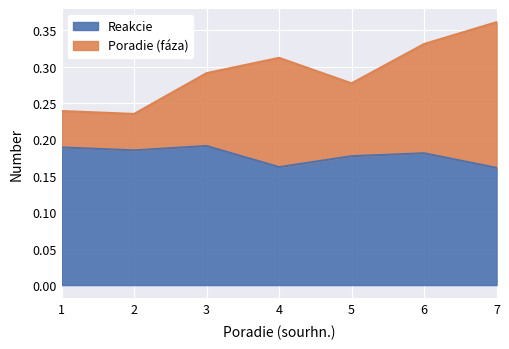

The Reakcie series shows 0.3 at 5. True or false?

False